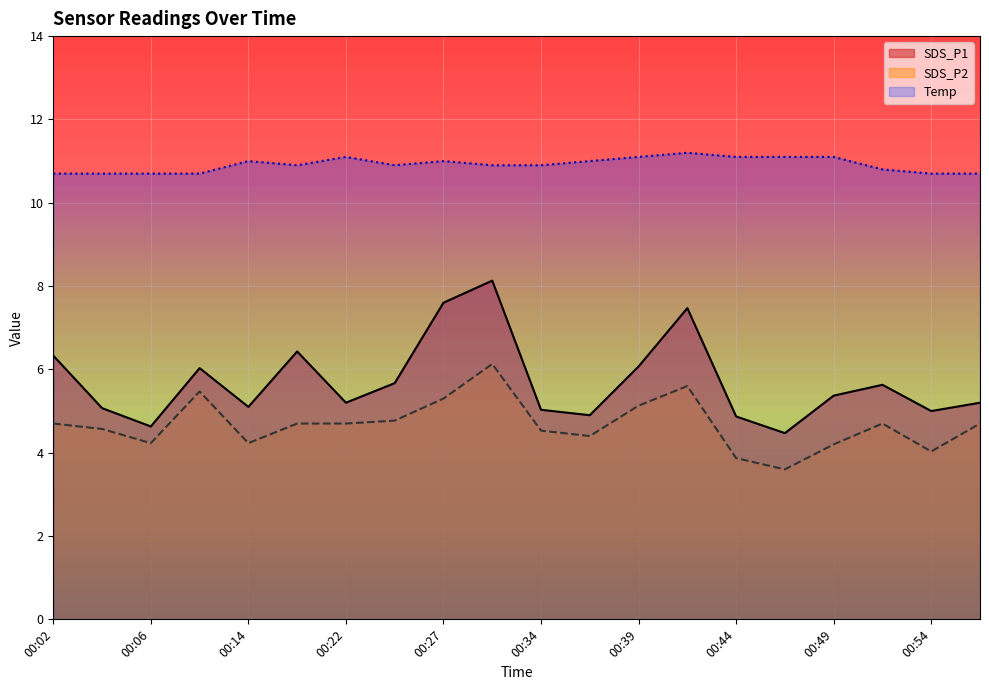

What is the approximate value of SDS_P2 at 00:14?

4.2